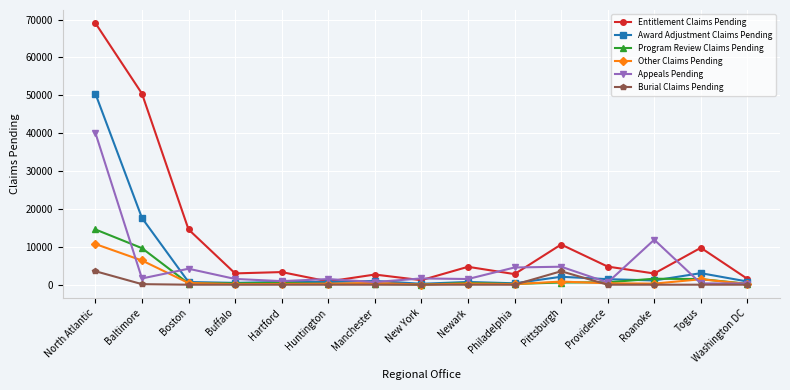

List the series in order of their peak value, highest first.

Entitlement Claims Pending, Award Adjustment Claims Pending, Appeals Pending, Program Review Claims Pending, Other Claims Pending, Burial Claims Pending